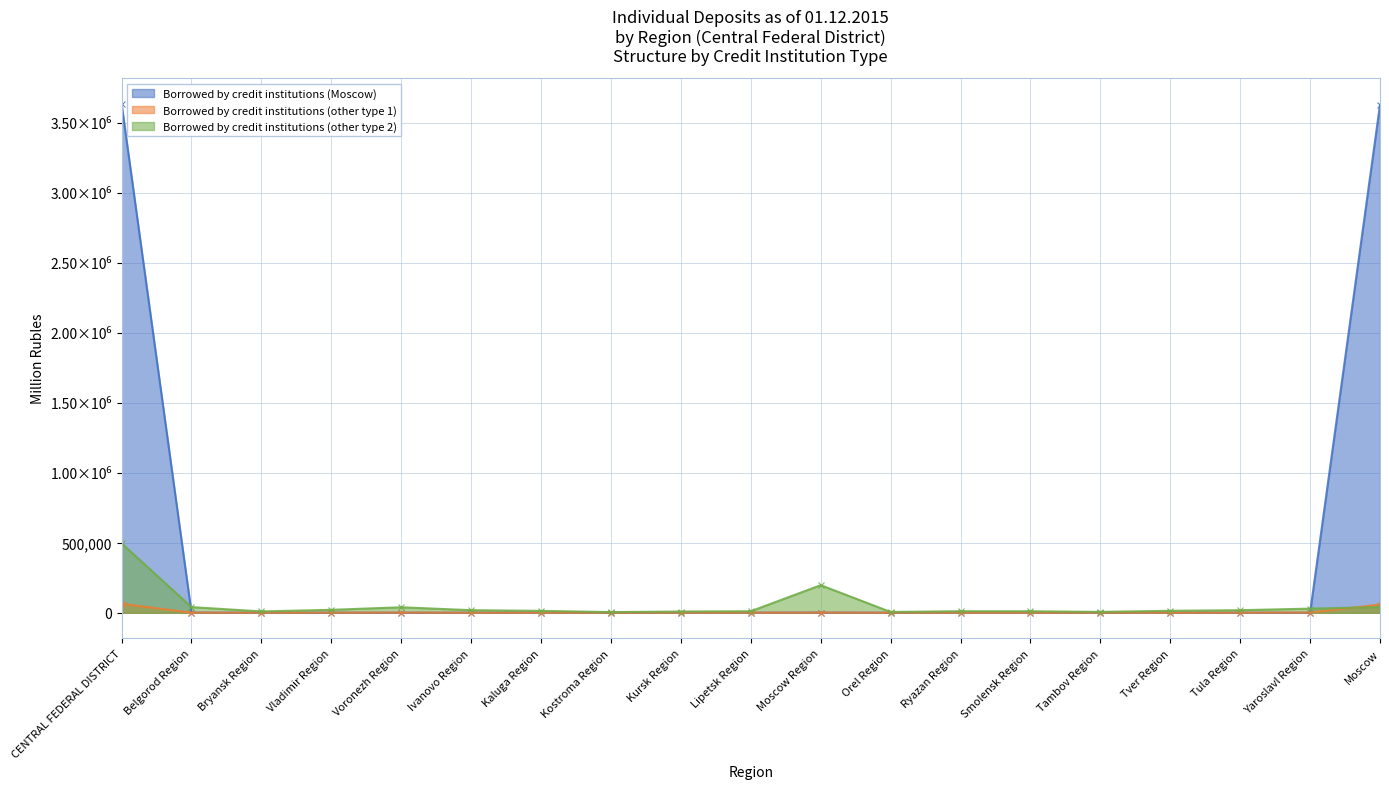

What is the label of the 1st point from the left?

CENTRAL FEDERAL DISTRICT